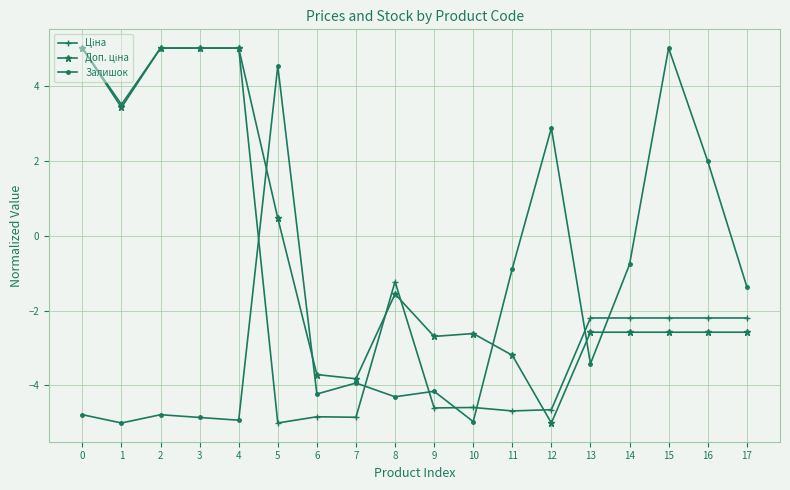

Is it true that Залишок equals -3.4 at 13?

True